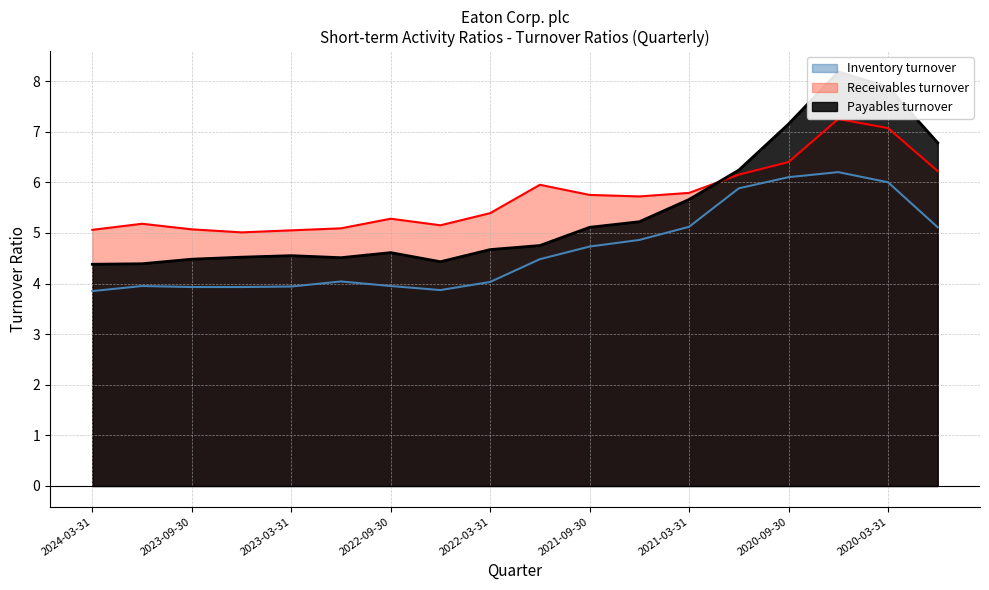

Does the chart display data point markers on the line(s)?

No